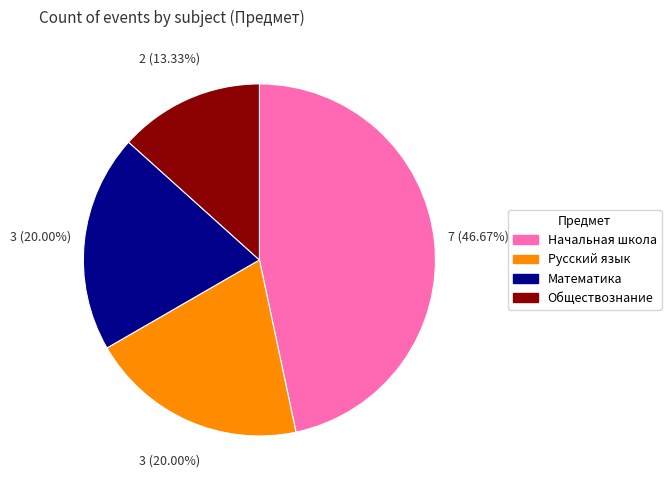

Do Обществознание and Математика together represent more than half of the pie?

No